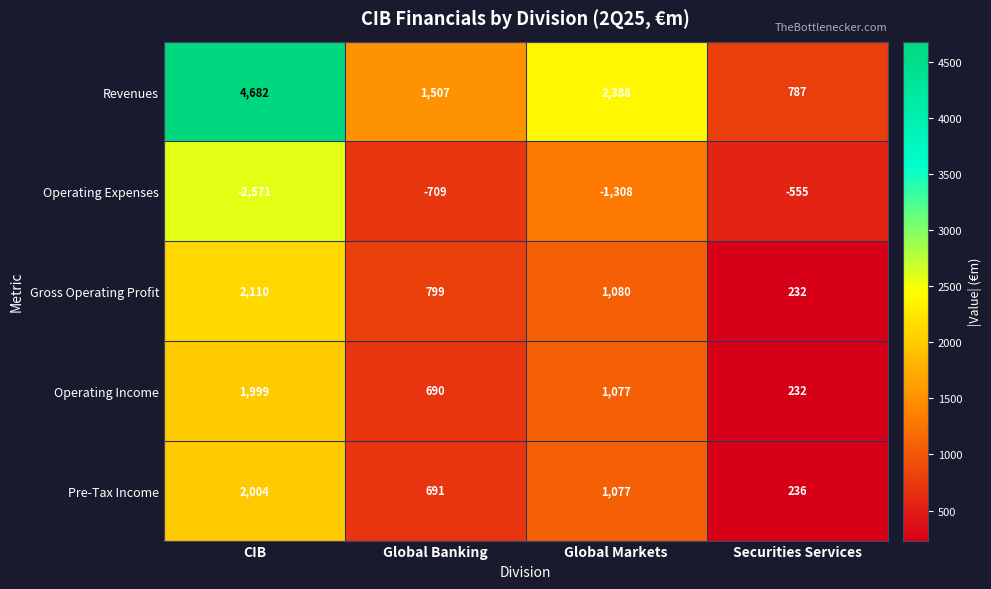

What is the spread (max minus min) of values at CIB?

7253